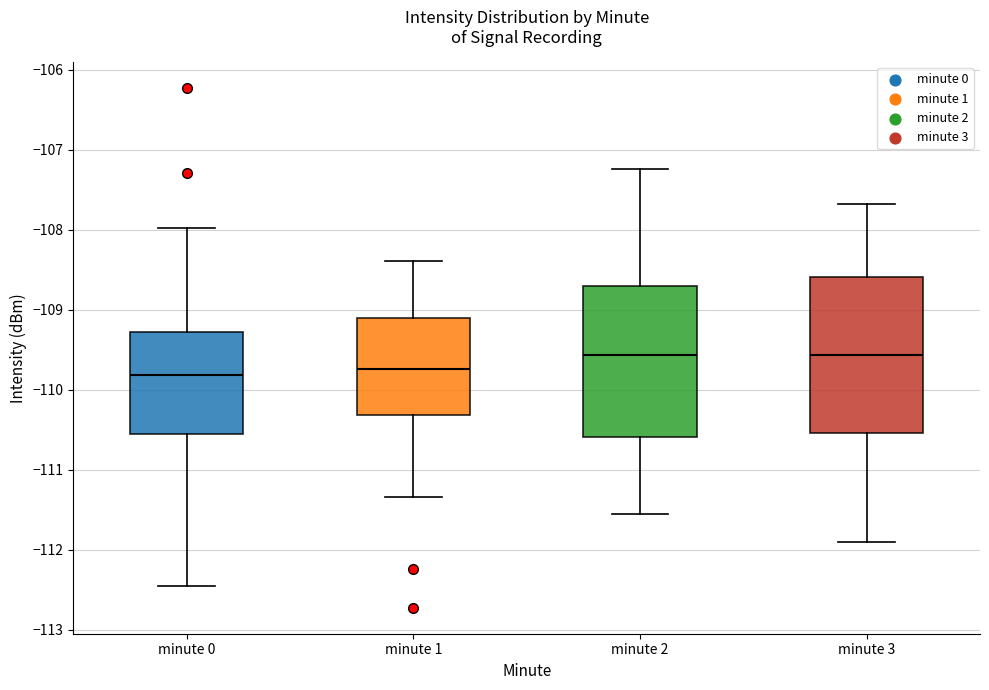

Where does the lower whisker of the box for minute 0 end on the y-axis? The values are not printed on the chart, so give them approximately, as read against the axis.

-112.4